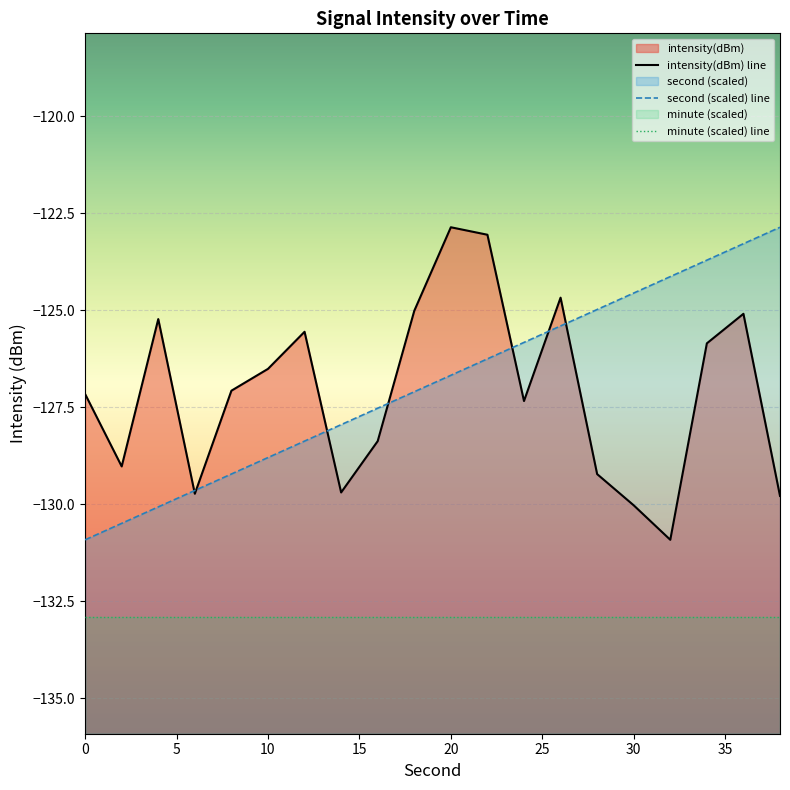

After their last crossing, which series has the higher values: intensity(dBm) or second?

second